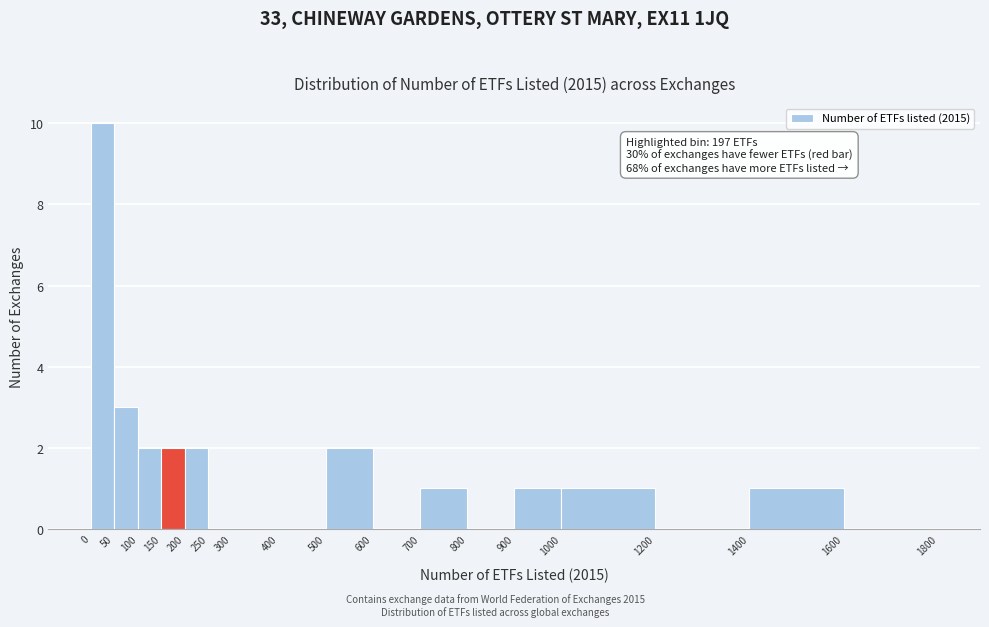

Which range on the x-axis has the tallest bar?

0 to 50